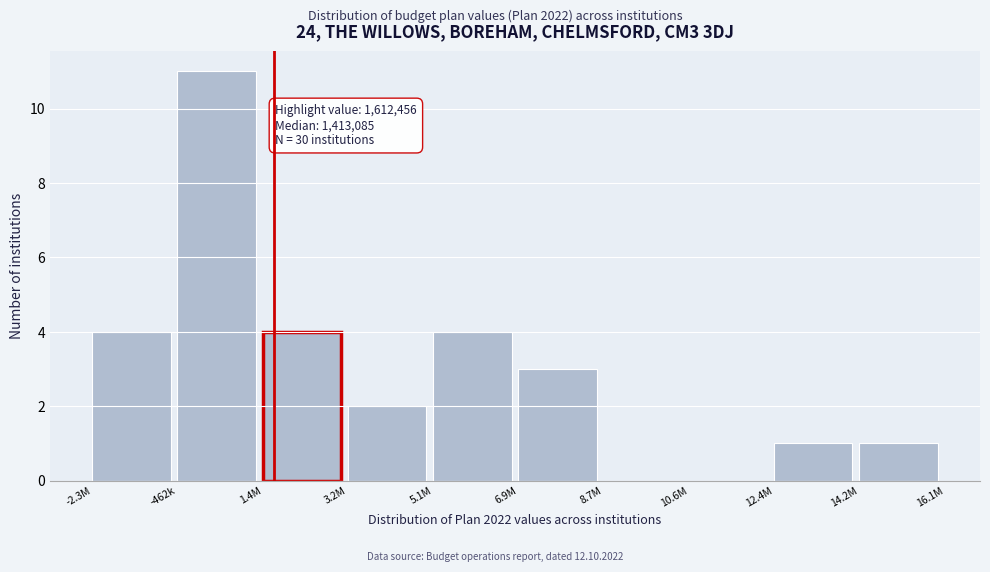

Reading left to right, extract all data points from this chart.

-2.3M=4	-462k=11	1.4M=4	3.2M=2	5.1M=4	6.9M=3	8.7M=0	10.6M=0	12.4M=1	14.2M=1